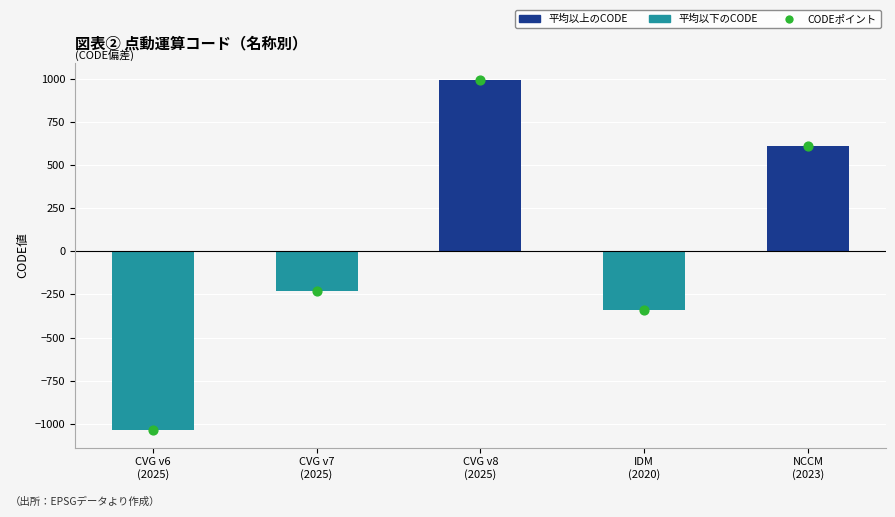

Which series contains the lowest Y value?

CODE (deviation from mean)